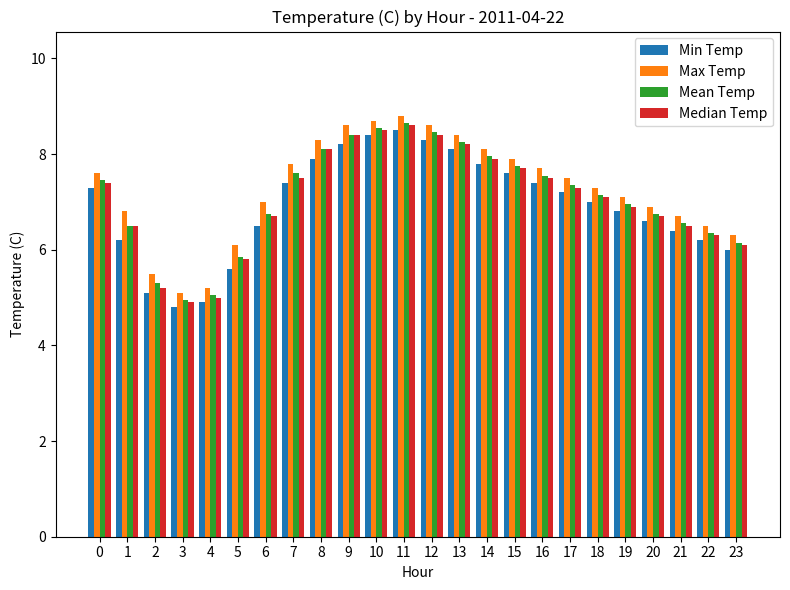

What is the average value of the Mean Temp series?

7.1